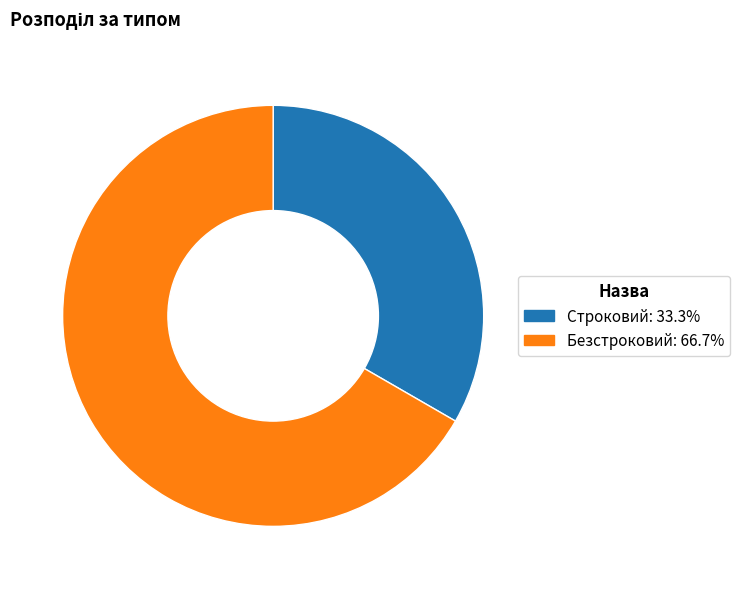

Rank the categories by value from highest to lowest.

Безстроковий, Строковий